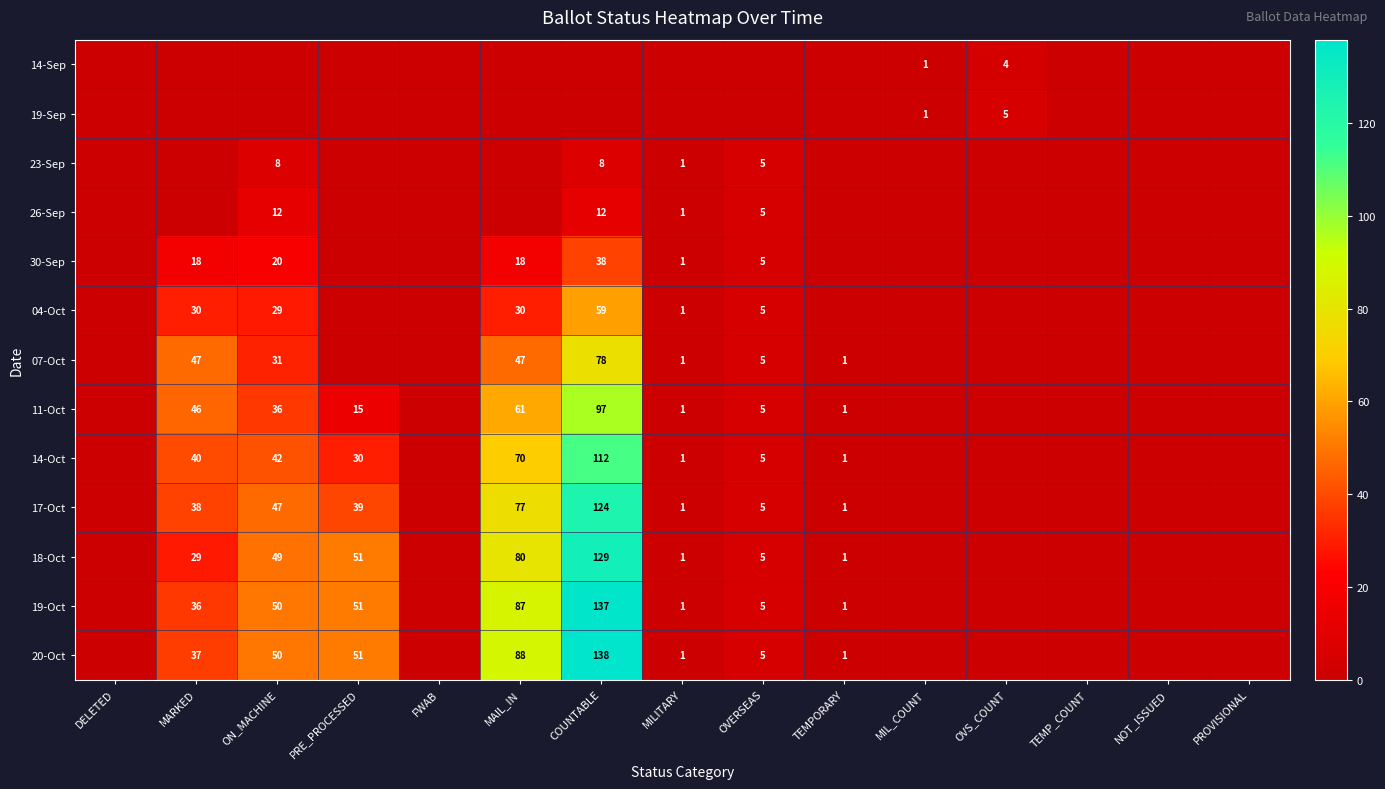

The value of 11-Oct at COUNTABLE is 97. True or false?

True